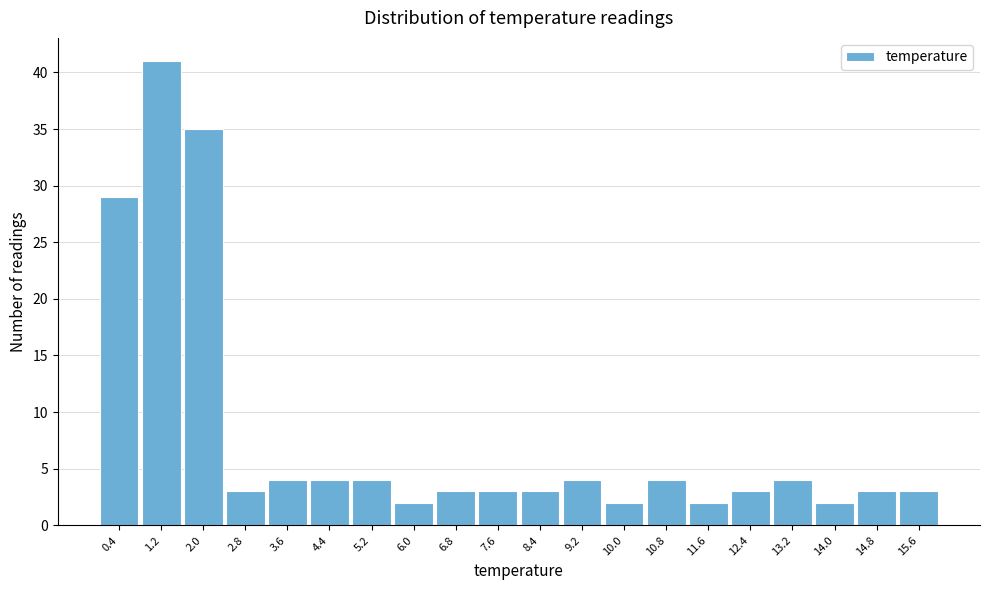

Reading left to right, list every bar in this chart as the range it spans on the x-axis followed by its height. The values are not printed on the chart, so give them approximately, as read against the axis.

0.0 to 0.8: 29
0.8 to 1.6: 41
1.6 to 2.4: 35
2.4 to 3.2: 3
3.2 to 4.0: 4
4.0 to 4.8: 4
4.8 to 5.6: 4
5.6 to 6.4: 2
6.4 to 7.2: 3
7.2 to 8.0: 3
8.0 to 8.8: 3
8.8 to 9.6: 4
9.6 to 10.4: 2
10.4 to 11.2: 4
11.2 to 12.0: 2
12.0 to 12.8: 3
12.8 to 13.6: 4
13.6 to 14.4: 2
14.4 to 15.2: 3
15.2 to 16.0: 3